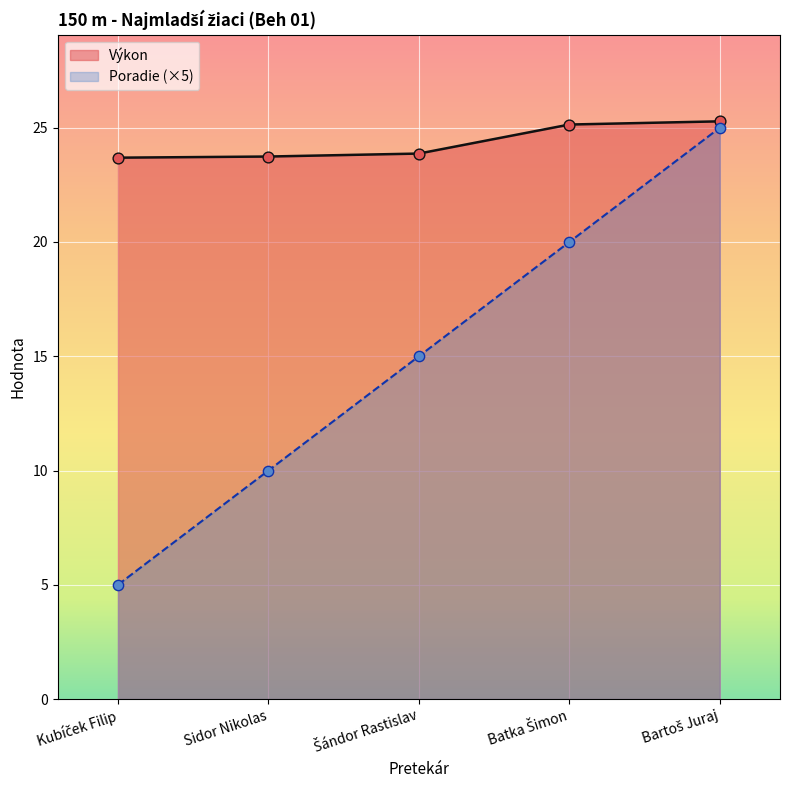

What is the total value across all series at Batka Šimon?

45.1